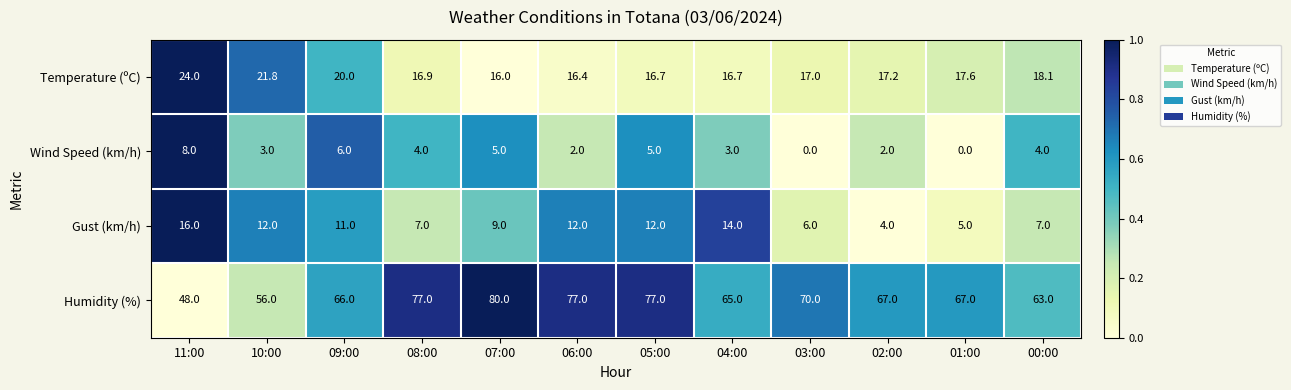

Which series has the largest total across all categories?

Humidity (%)